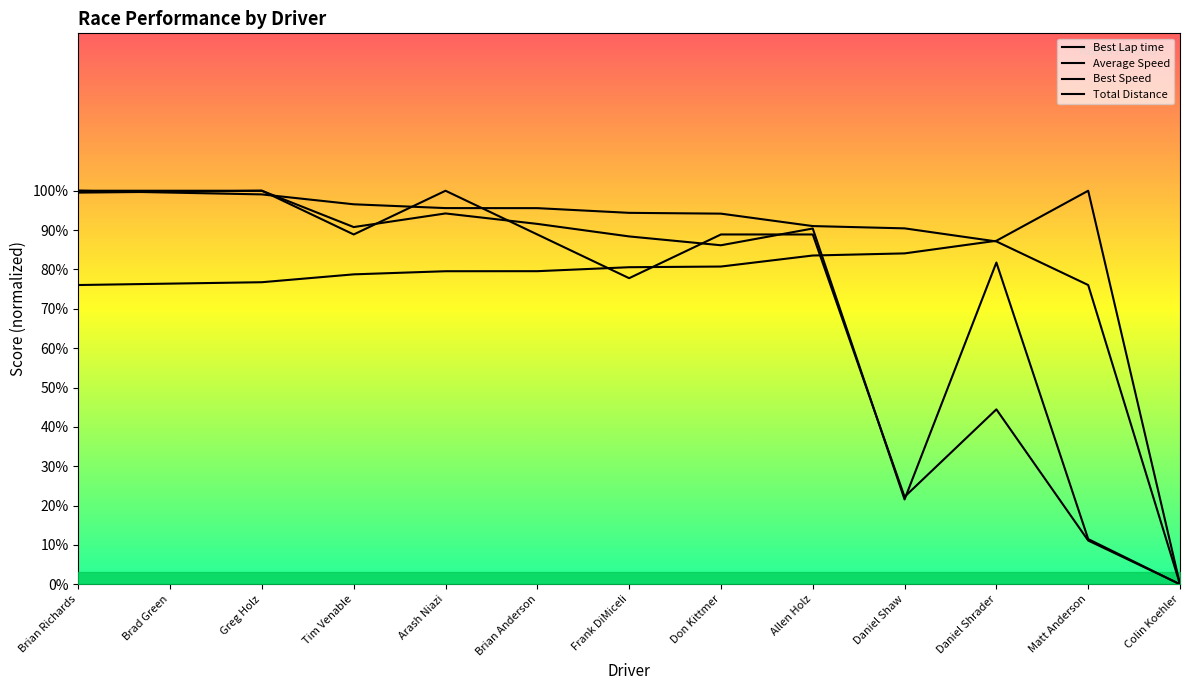

The value of Best Speed at Colin Koehler is 42.0. True or false?

False